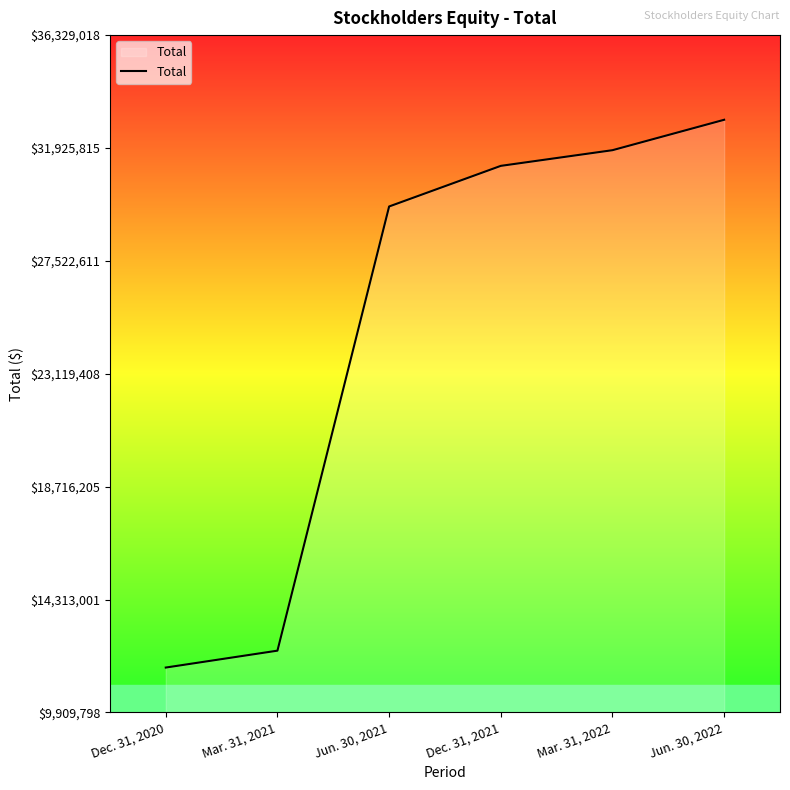

True or false: there are more than 2 points higher than both neighbors.

False